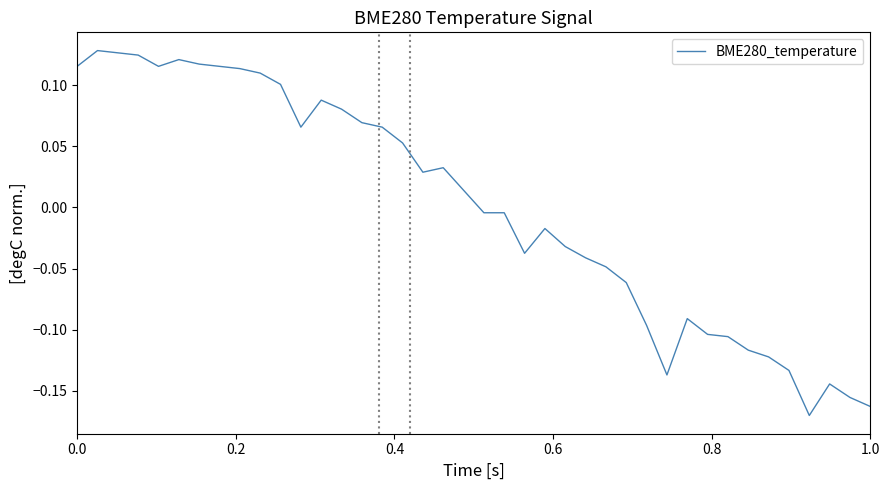

What is the difference between the maximum and minimum values?

0.3